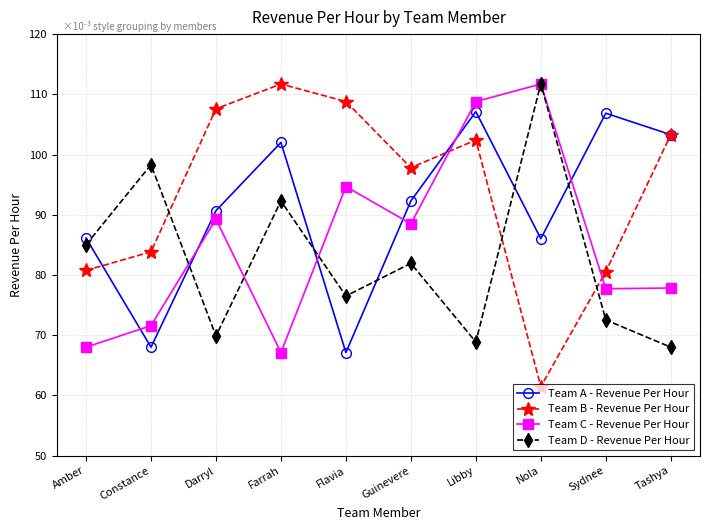

What is the label of the 5th point from the right?

Guinevere